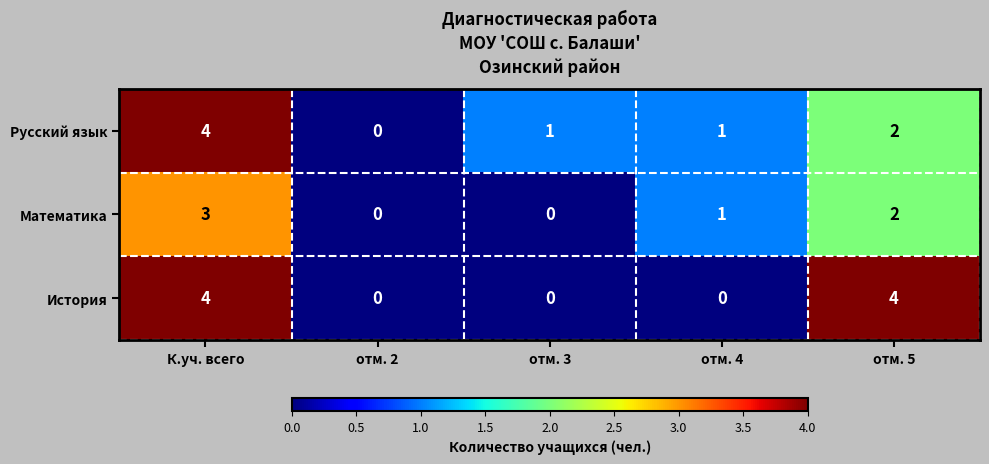

Is it true that Русский язык equals 2 at отм. 5?

True